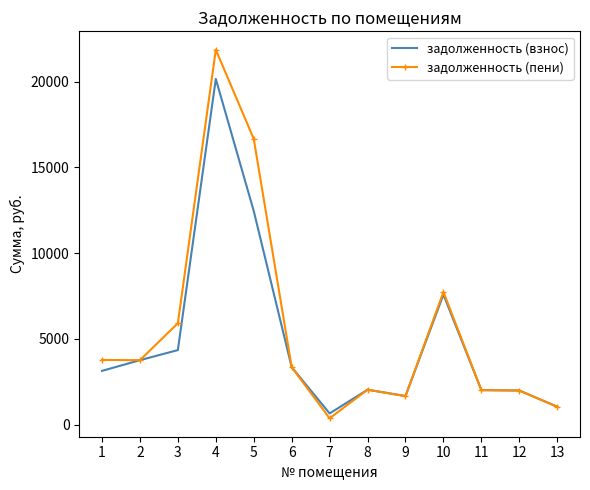

What is the highest value of the задолженность (взнос) series?

20160.0